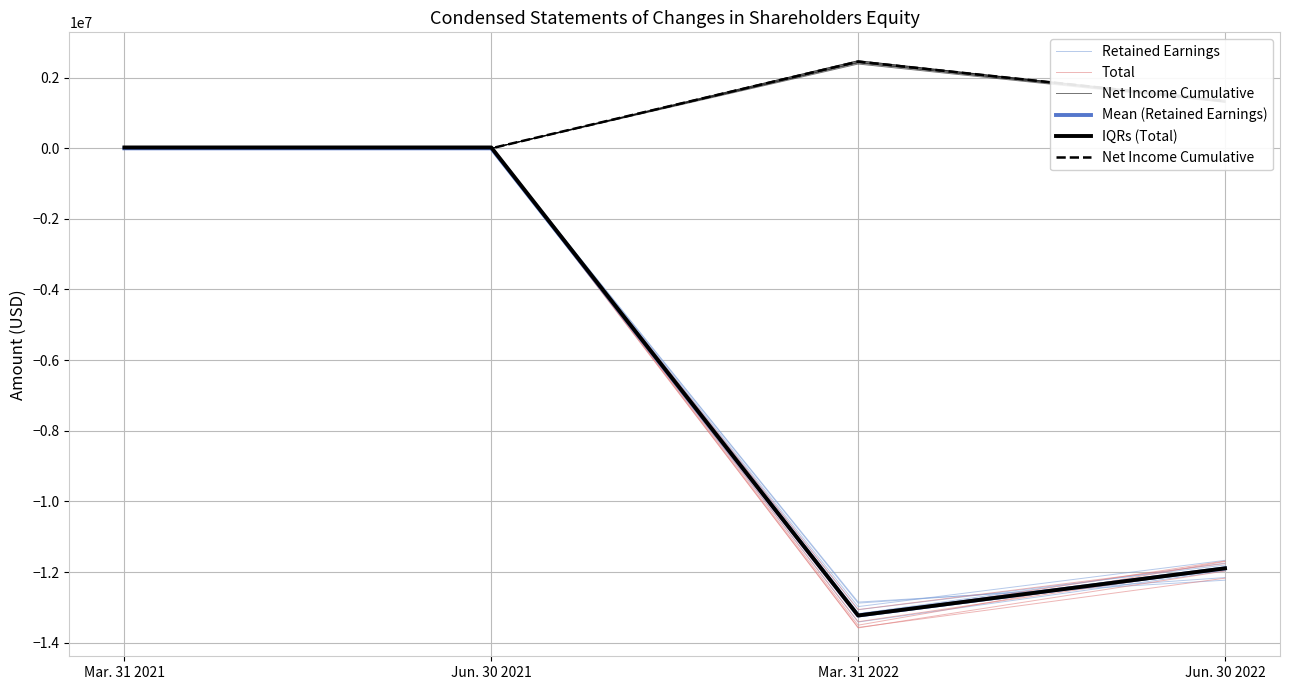

What is the label of the 1st point from the right?

Jun. 30 2022